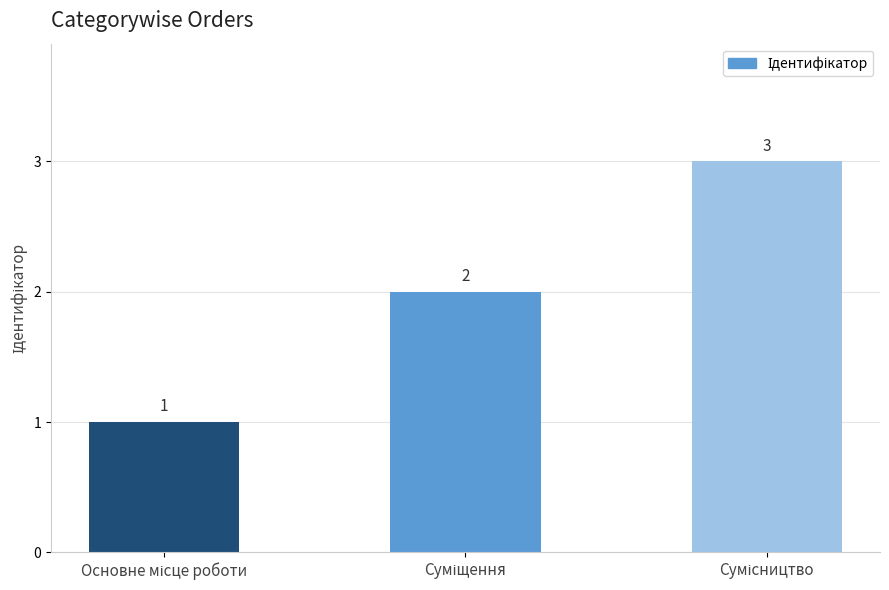

How many distinct data groups are displayed?

1